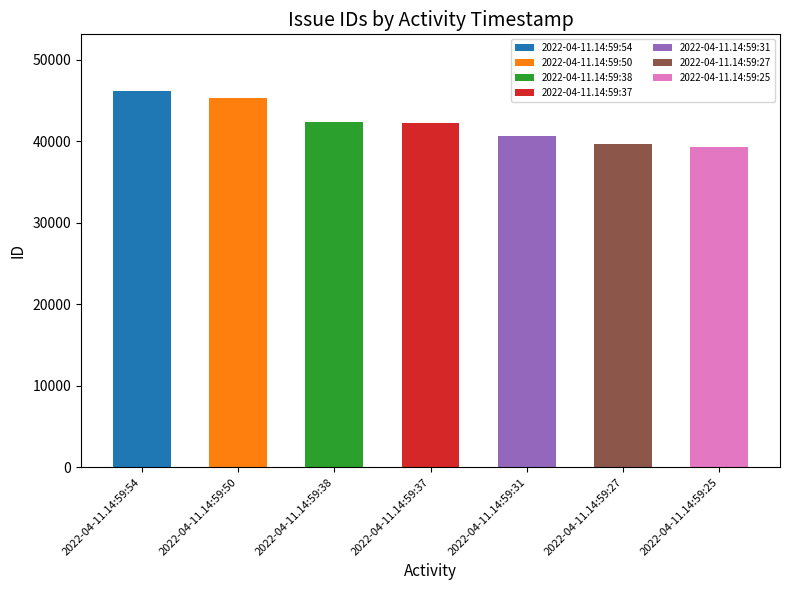

What is the smallest value displayed?

39347